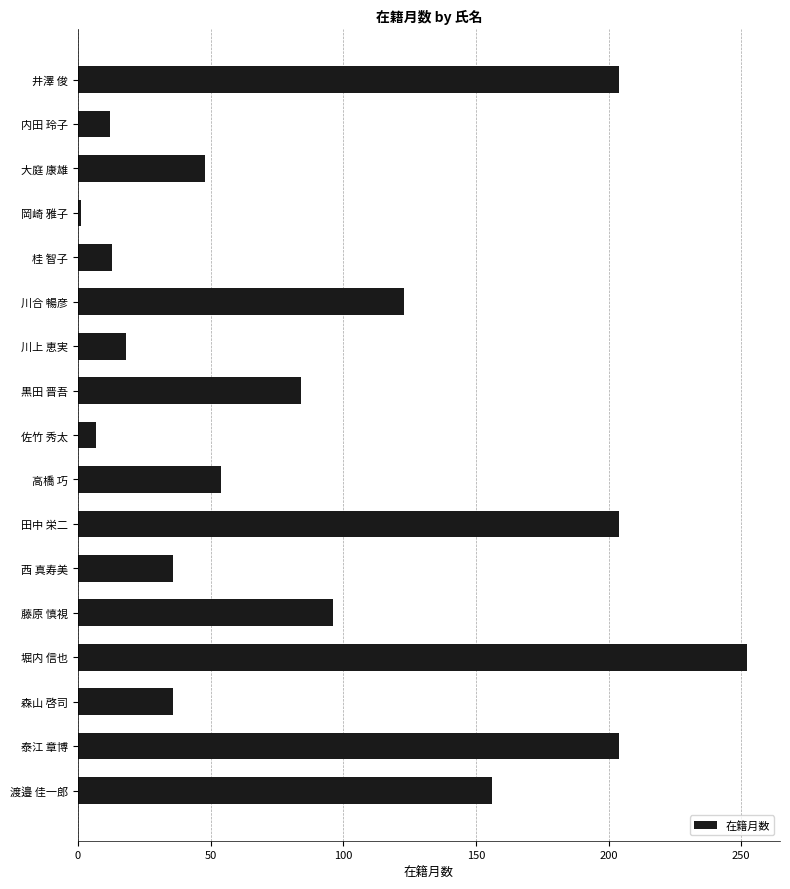

At which category does the chart reach its peak across all series?

堀内 信也